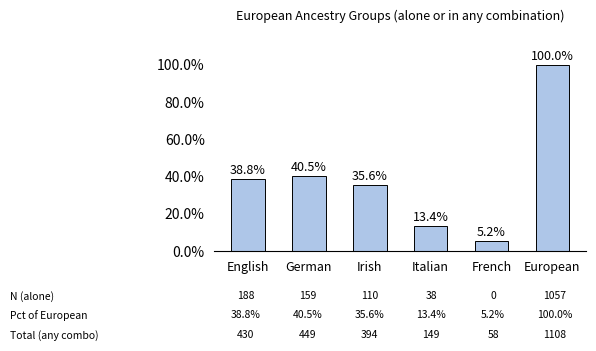

Does the chart contain any negative values?

No